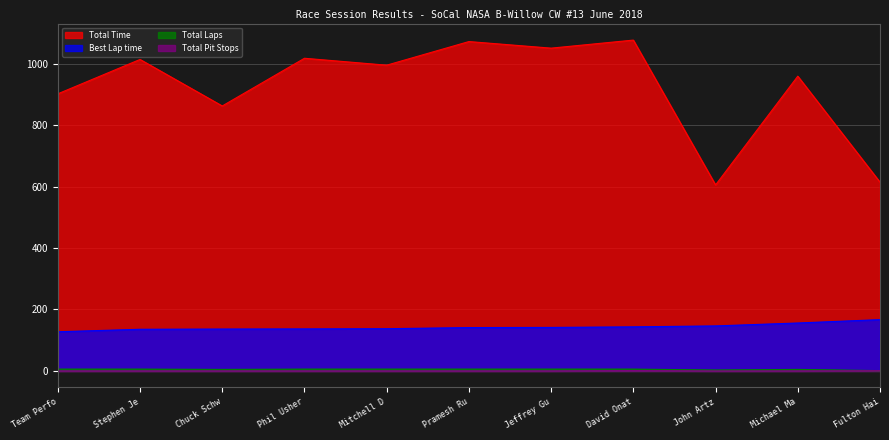

Reading left to right, what are all the values shown in this chart?

Total Time: 901.9	1013.8	862.4	1017.6	995.1	1072.0	1050.6	1076.8	605.4	959.4	614.3
Best Lap time: 127.5	135.6	136.4	136.8	137.4	141.1	141.6	143.5	146.5	156.0	167.0
Total Laps: 6.0	6.0	5.0	6.0	6.0	6.0	6.0	6.0	3.0	5.0	1.0
Total Pit Stops: 0.0	0.0	0.0	0.0	0.0	0.0	0.0	1.0	0.0	0.0	1.0